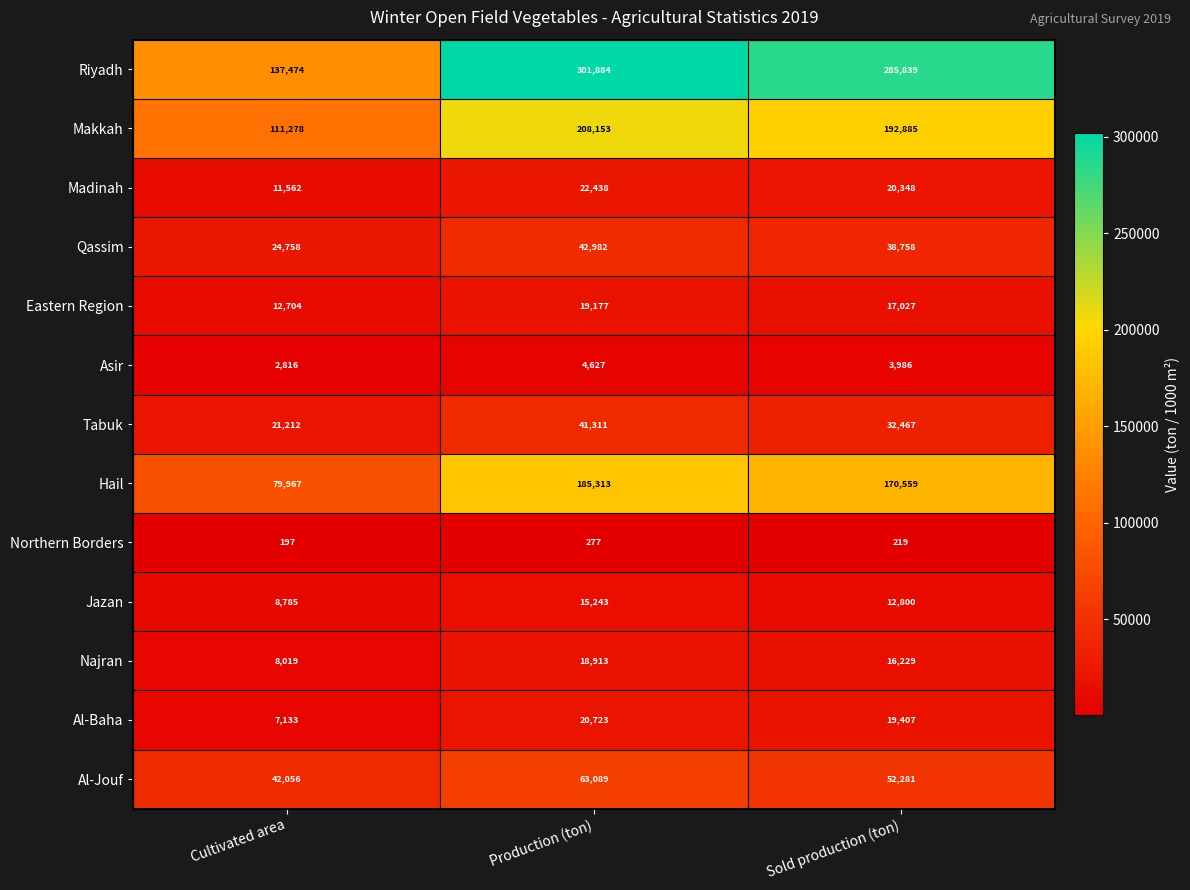

What is the approximate value of Asir at Production (ton)?

4627